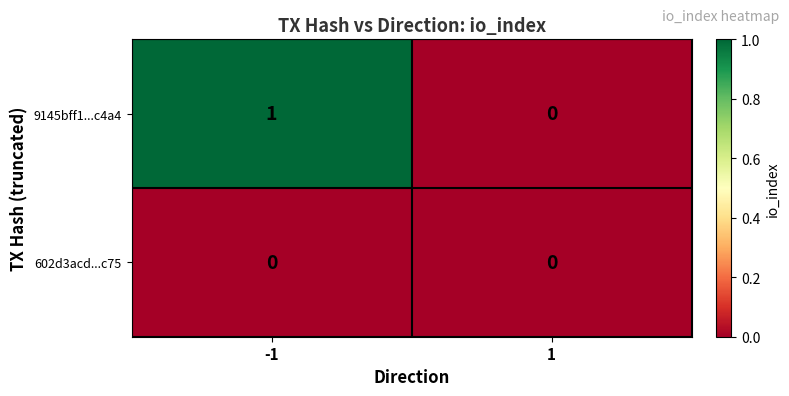

Rank the series by their maximum value, from lowest to highest.

602d3acd...c75, 9145bff1...c4a4